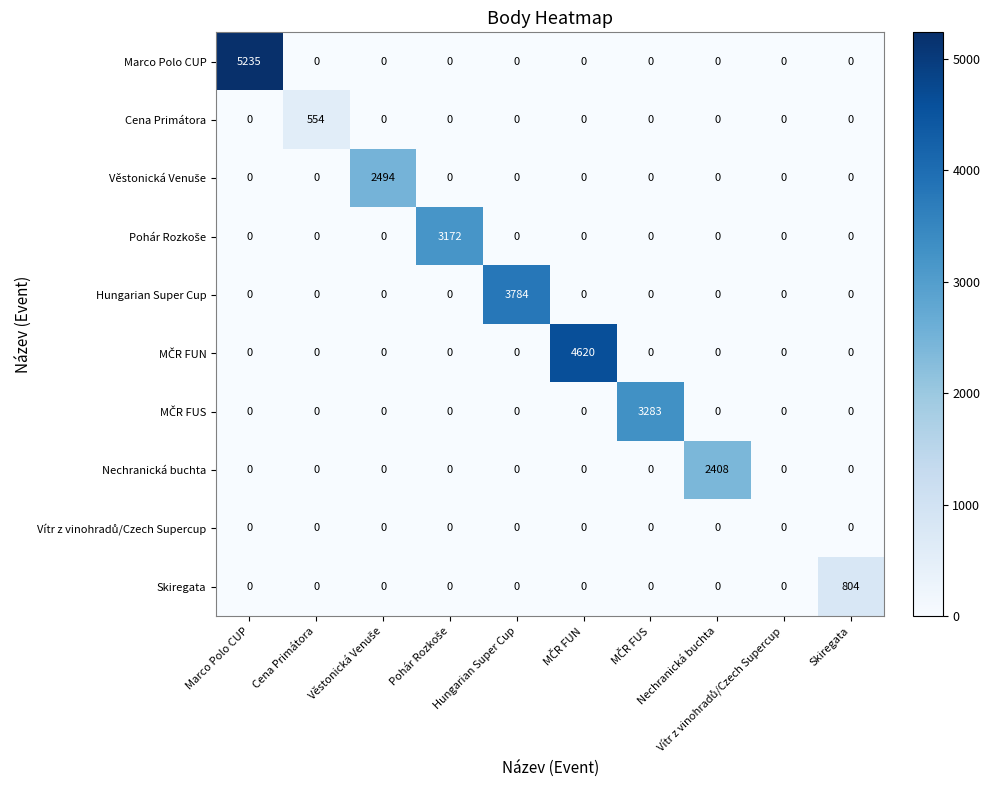

At how many categories does at least one series exceed 2789?

5